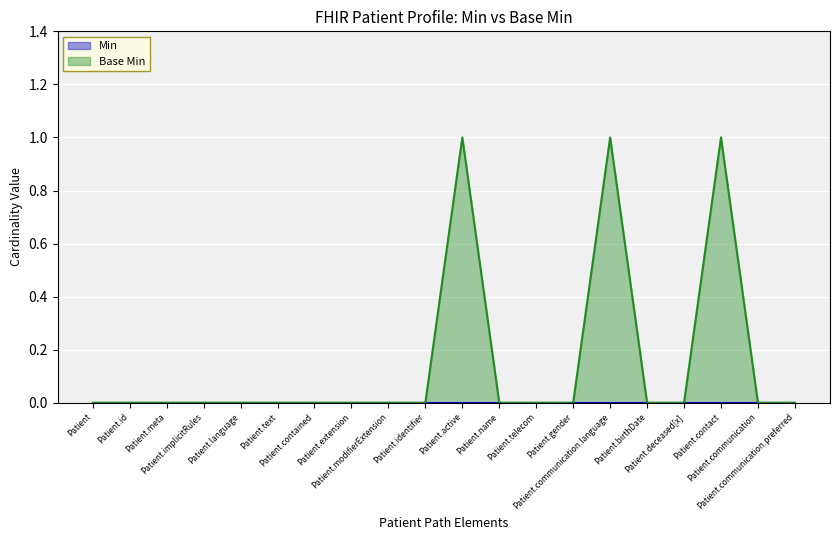

Rank the categories by value from lowest to highest.

Patient, Patient.id, Patient.meta, Patient.implicitRules, Patient.language, Patient.text, Patient.contained, Patient.extension, Patient.modifierExtension, Patient.identifier, Patient.name, Patient.telecom, Patient.gender, Patient.birthDate, Patient.deceased[x], Patient.communication, Patient.communication.preferred, Patient.active, Patient.communication.language, Patient.contact